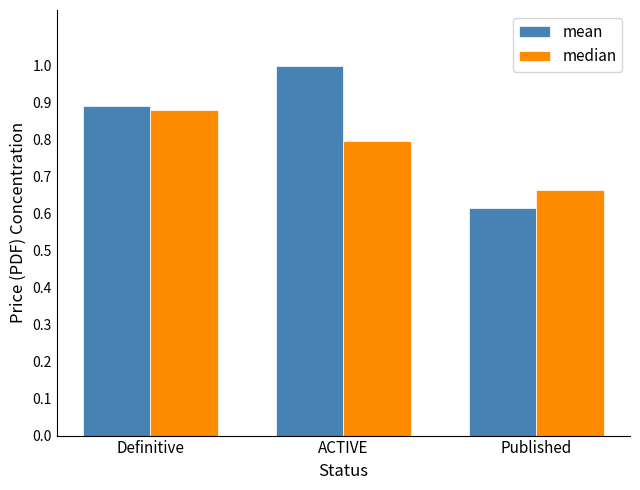

Which category has the highest value across all series?

ACTIVE